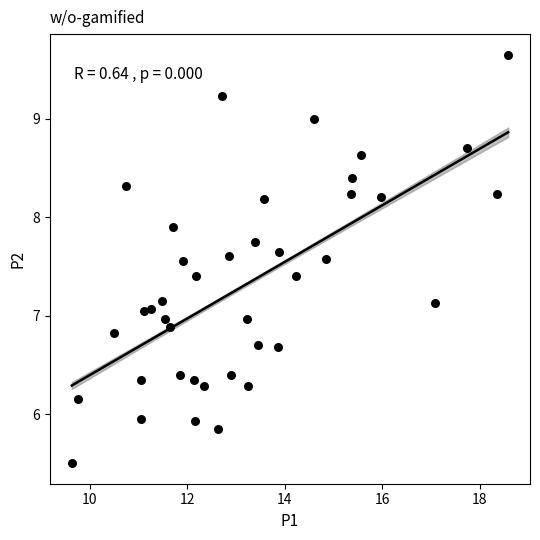

What is the range of X values (max minus min)?

8.9